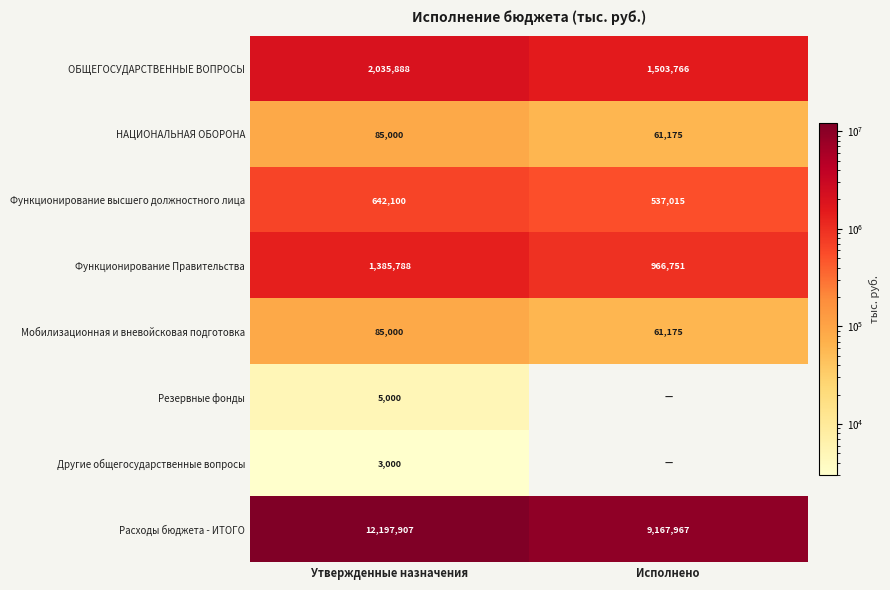

At which category is the sum across all series the highest?

Утвержденные назначения